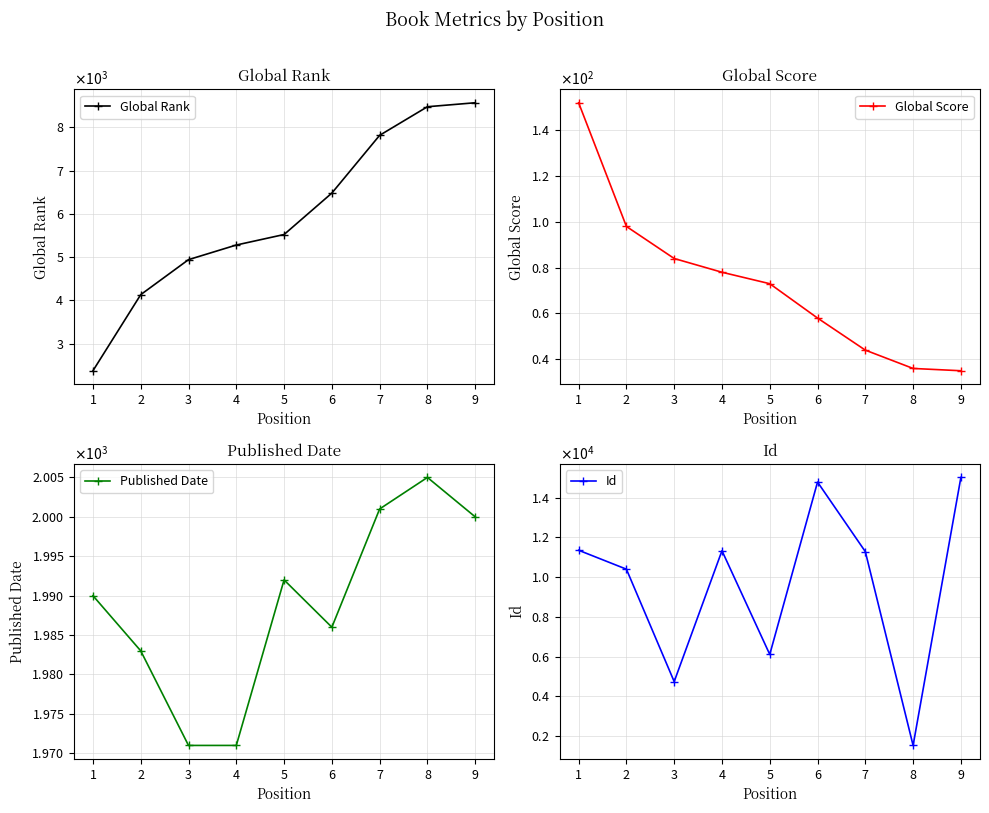

What is the difference between the Global Score values at 3 and 4?

6